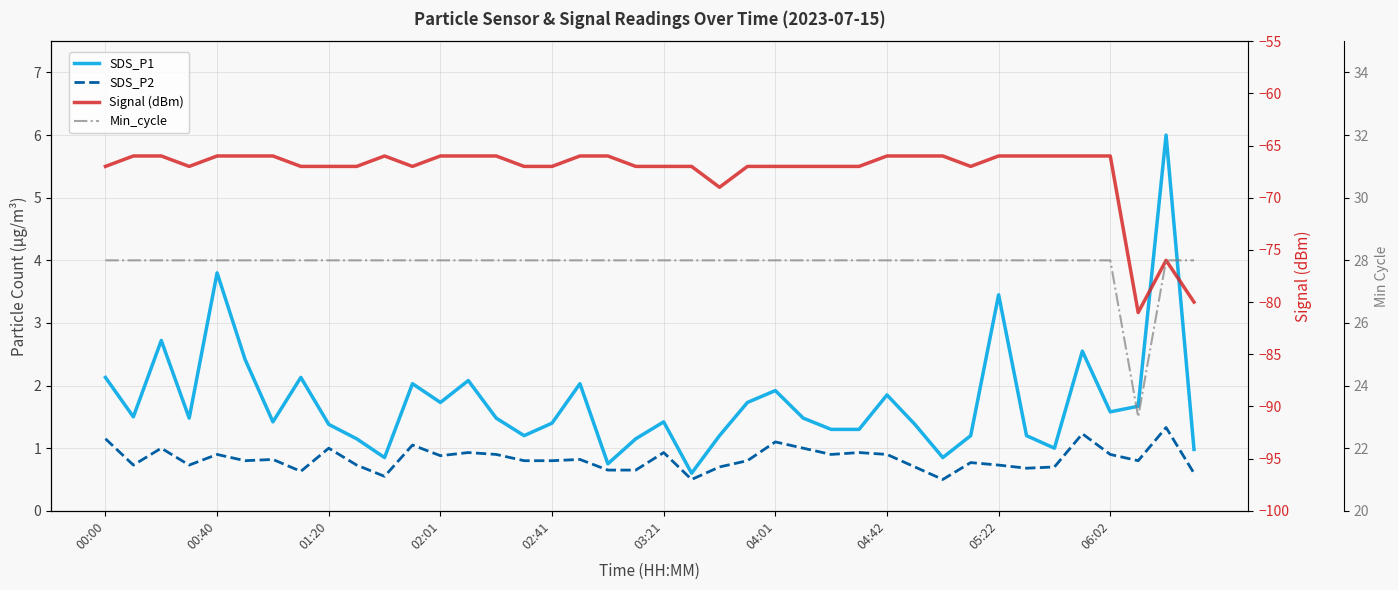

At how many categories does at least one series exceed -33?

40